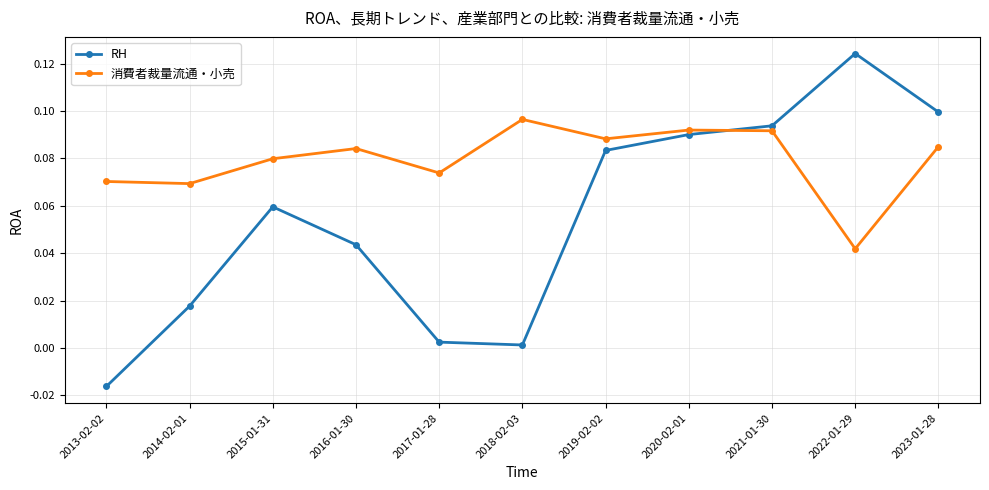

At which label does 消費者裁量流通・小売 reach its minimum?

2022-01-29